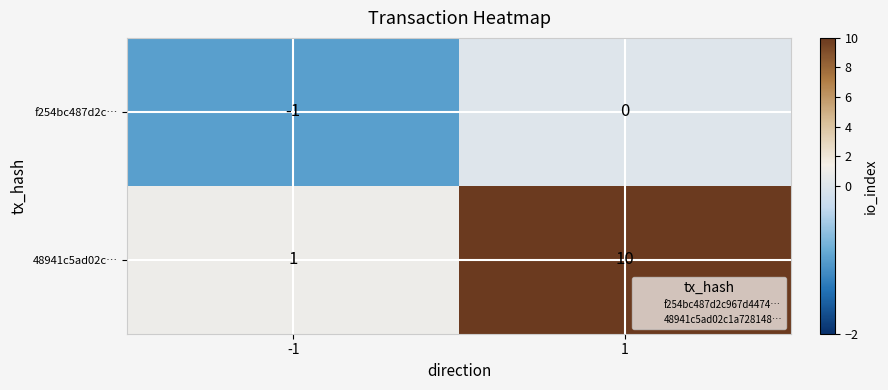

Is it true that 48941c5ad02c… equals 14 at 1?

False